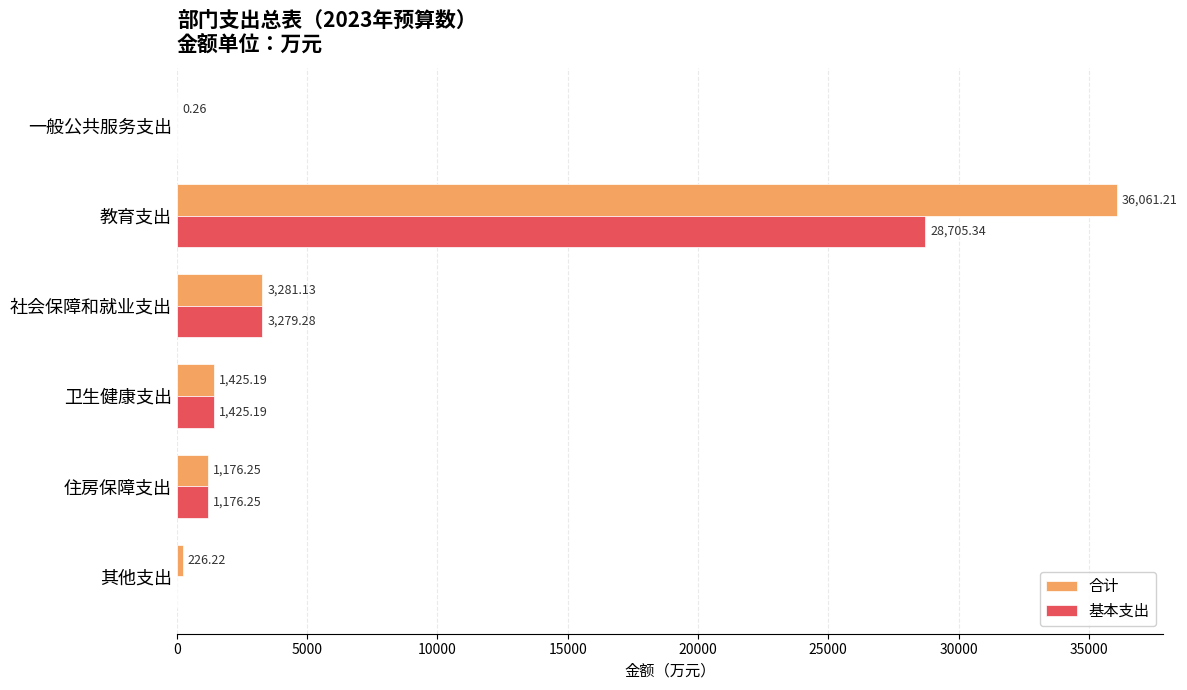

At which category is the sum across all series the highest?

教育支出